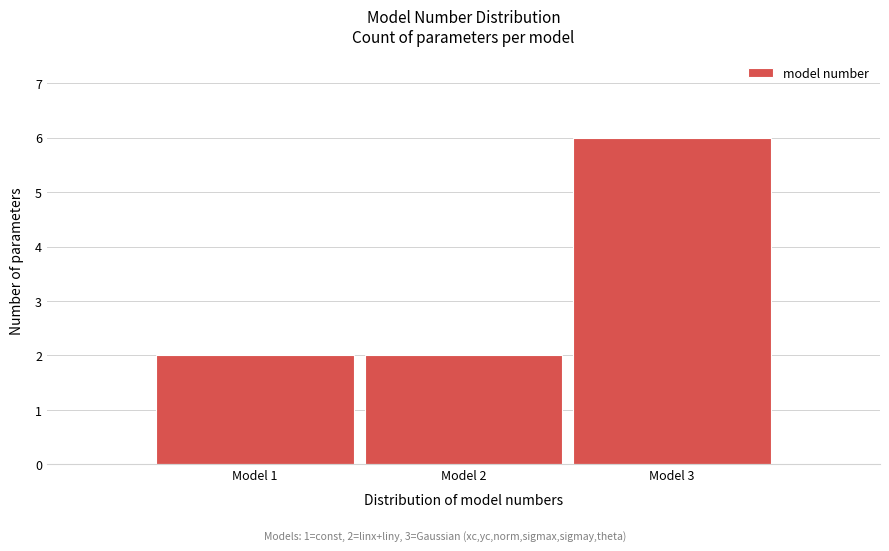

Reading left to right, transcribe all the data shown in this chart.

Model 1=2	Model 2=2	Model 3=6